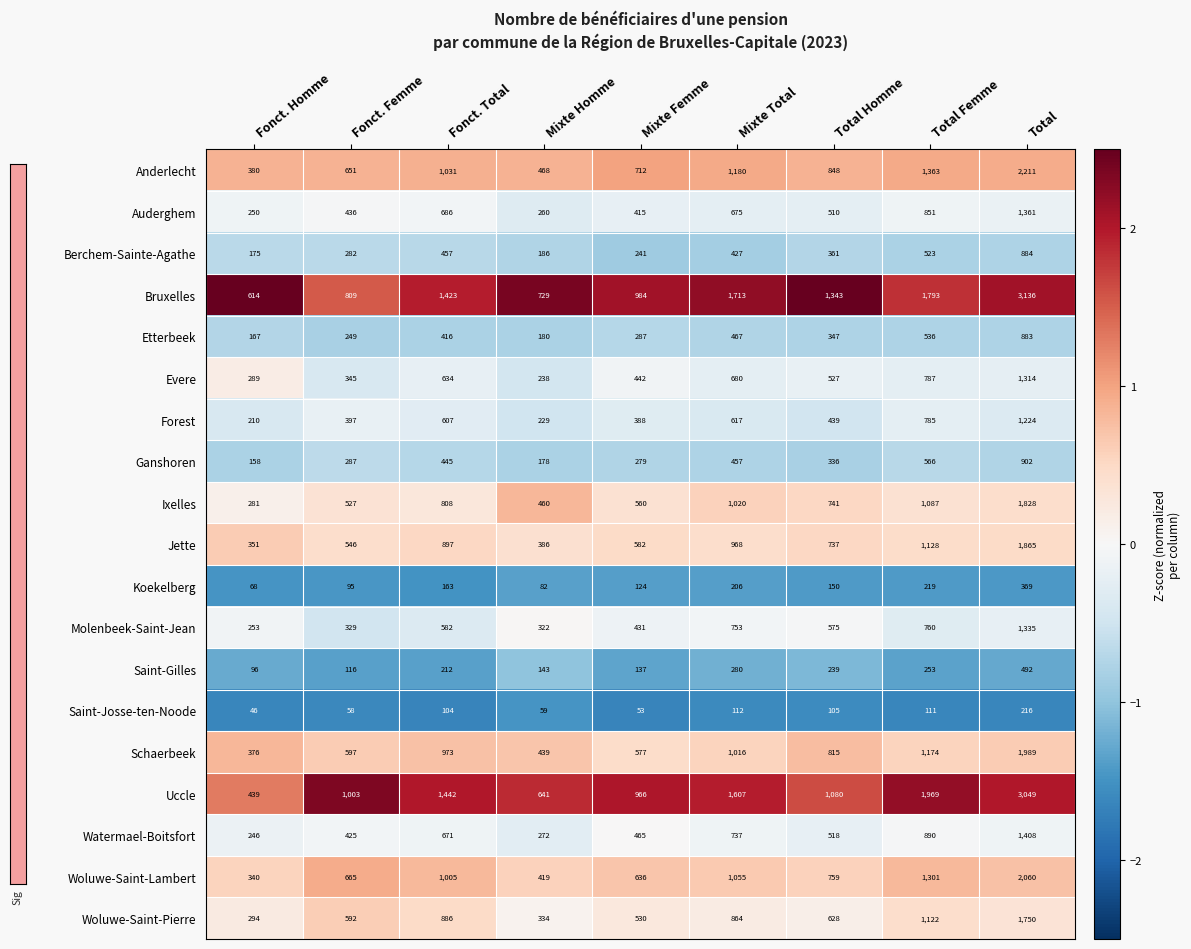

Between Fonct. Total and Mixte Total, which series saw the biggest shift?

Bruxelles